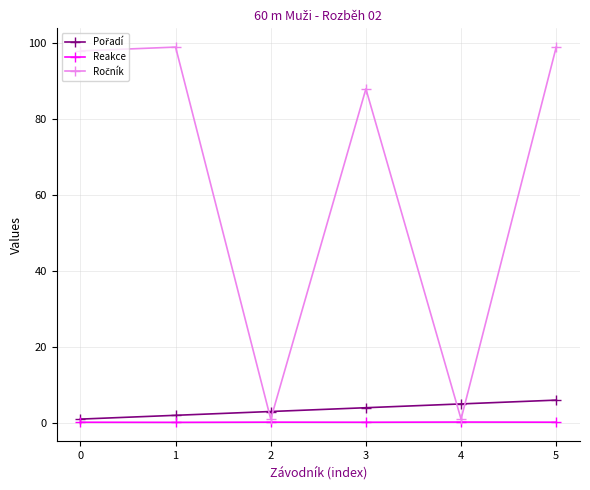

What is the maximum value shown in the chart?

99.0